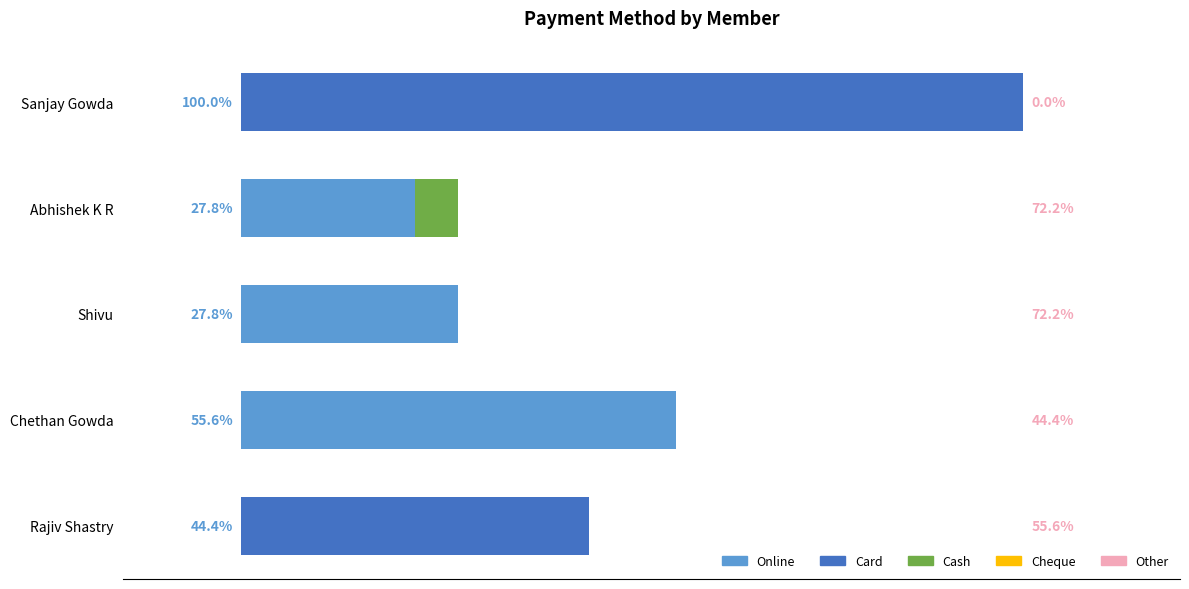

At which label does Online reach its peak?

Chethan Gowda